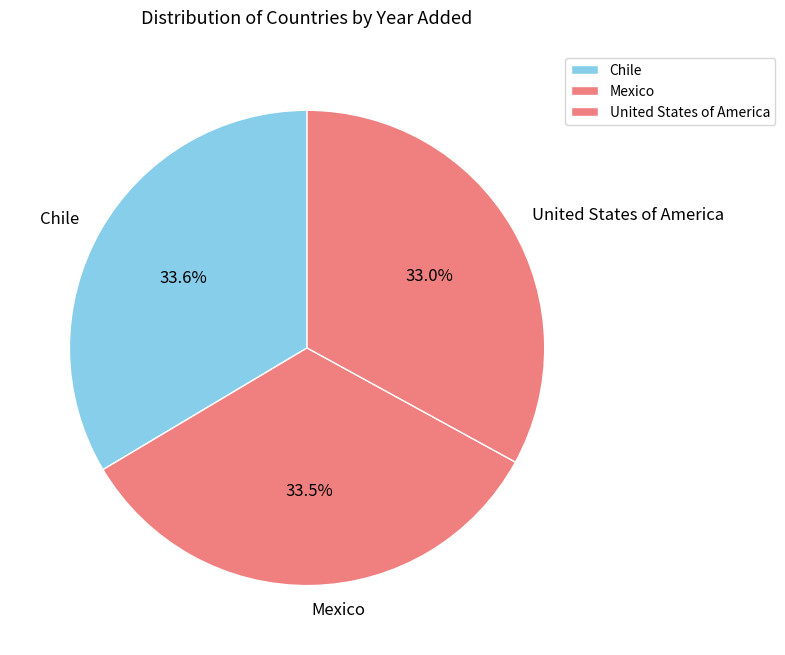

The Chile slice represents 28% of the pie. True or false?

False